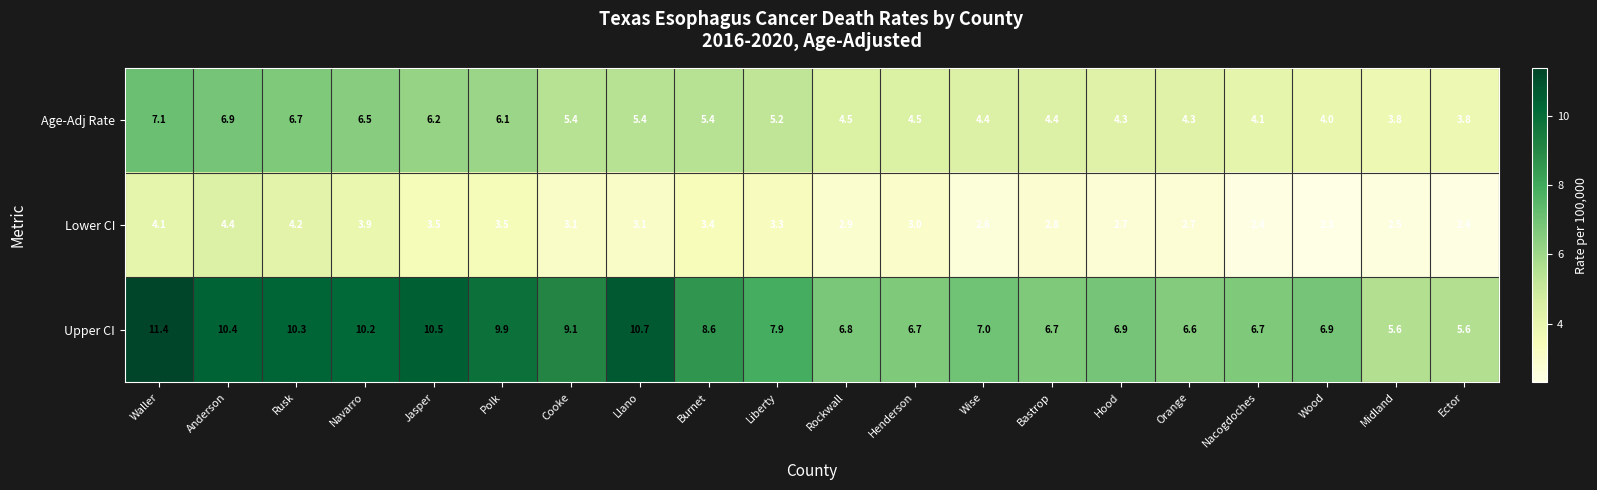

What is the difference between the maximum and minimum values in the Lower CI series?

2.1